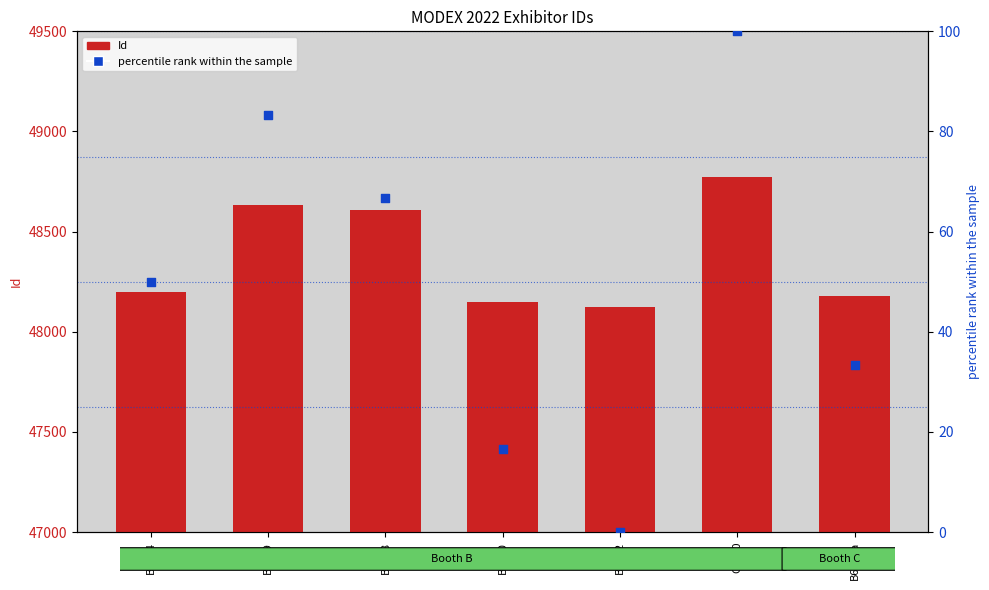

Which series reaches the minimum Y coordinate?

percentile rank within the sample